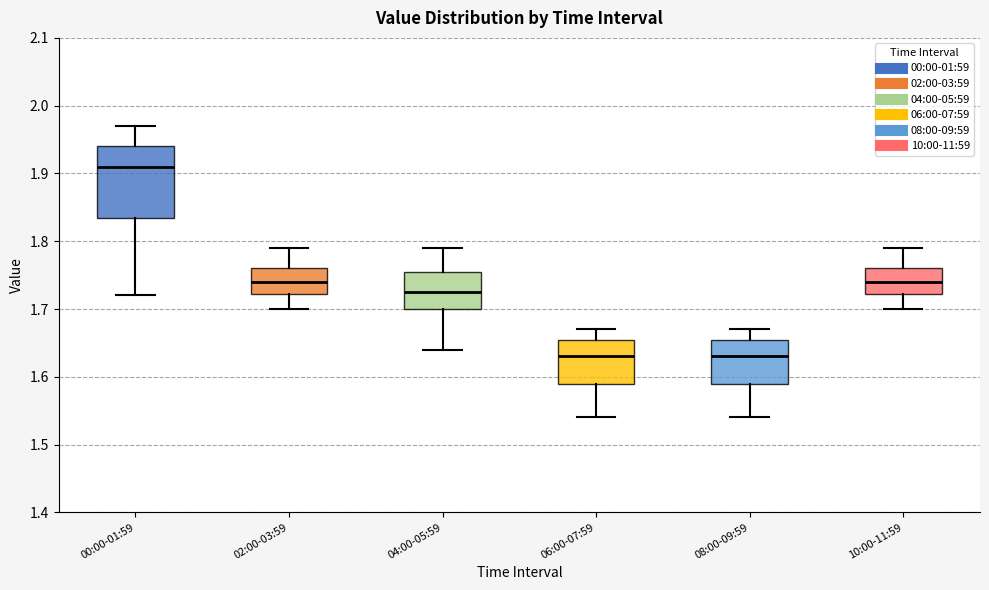

Reading left to right, transcribe this box plot: for each box, give where its median line is, the range the box spans, and where its two whiskers end, as read against the y-axis. The values are not printed on the chart, so give them approximately, as read against the axis.

00:00-01:59: median 1.91, box 1.84 to 1.94, whiskers 1.72 to 1.97
02:00-03:59: median 1.74, box 1.72 to 1.76, whiskers 1.70 to 1.79
04:00-05:59: median 1.73, box 1.70 to 1.76, whiskers 1.64 to 1.79
06:00-07:59: median 1.63, box 1.59 to 1.66, whiskers 1.54 to 1.67
08:00-09:59: median 1.63, box 1.59 to 1.66, whiskers 1.54 to 1.67
10:00-11:59: median 1.74, box 1.72 to 1.76, whiskers 1.70 to 1.79